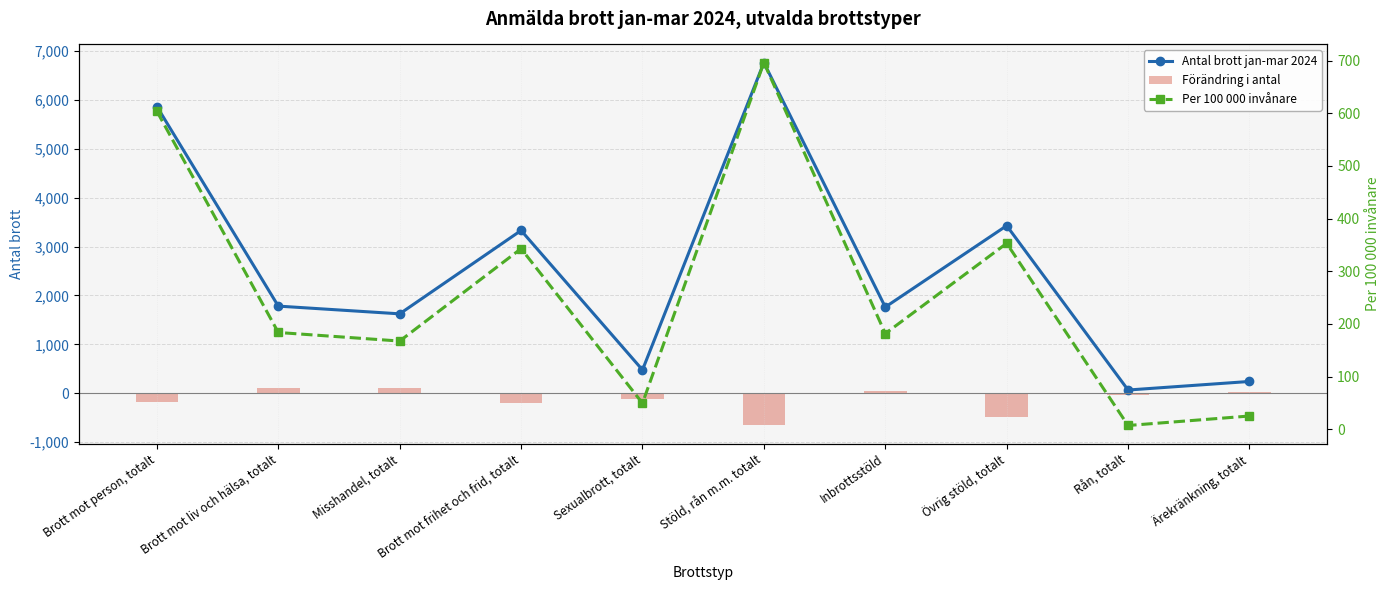

Rank the series at Brott mot liv och hälsa, totalt from lowest to highest value.

Förändring i antal, Per 100 000 invånare, Antal brott jan-mar 2024